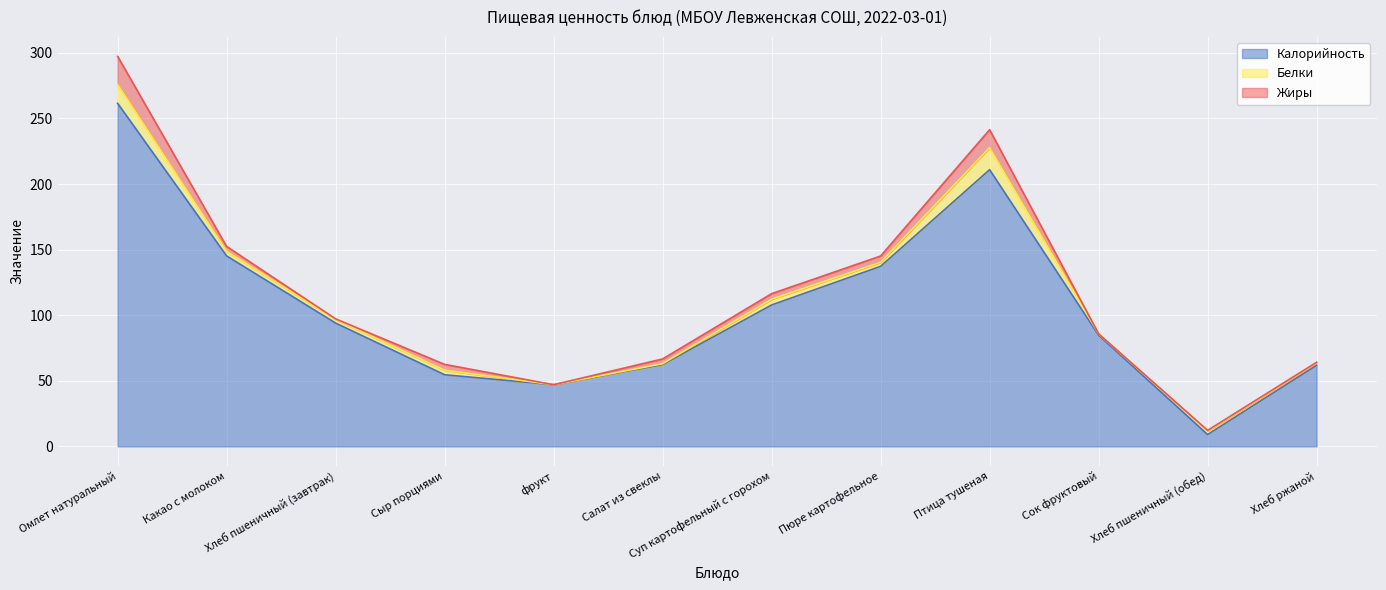

Which label corresponds to the largest value in the chart?

Омлет натуральный